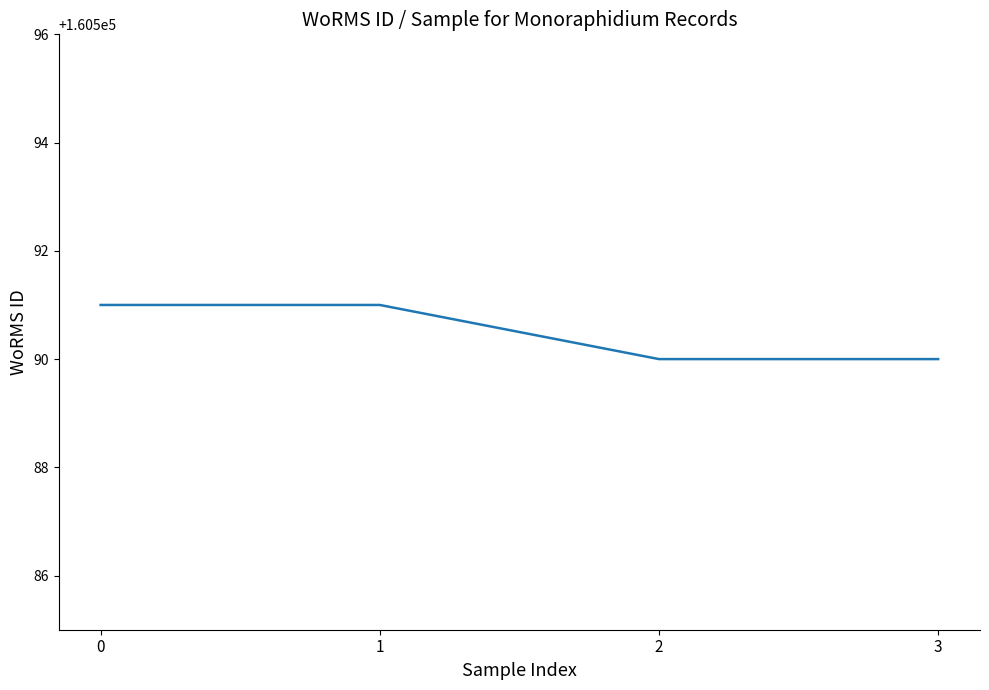

The chart shows a value of 59065 at 1. True or false?

False